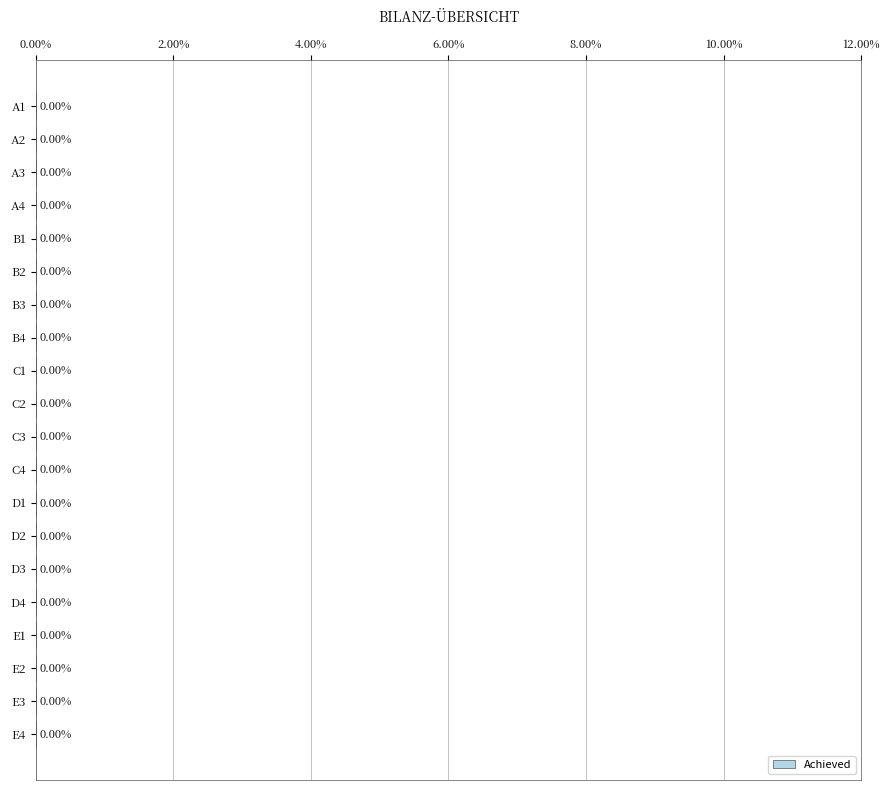

List the labels in order of Maximum value, largest first.

A1, A2, A3, A4, B1, B2, B3, B4, C1, C2, C3, C4, D1, D2, D3, D4, E1, E2, E3, E4